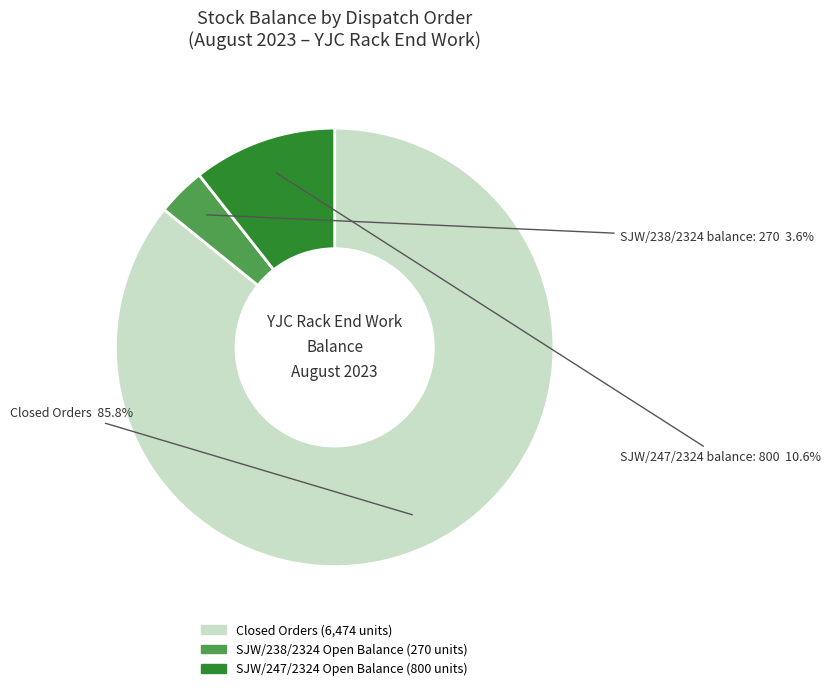

Does any single category account for the majority?

Yes